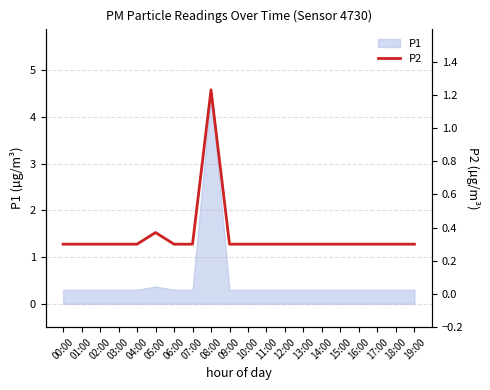

Rank the categories by value from lowest to highest.

00:00, 01:00, 02:00, 03:00, 04:00, 06:00, 07:00, 09:00, 10:00, 11:00, 12:00, 13:00, 14:00, 15:00, 16:00, 17:00, 18:00, 19:00, 05:00, 08:00